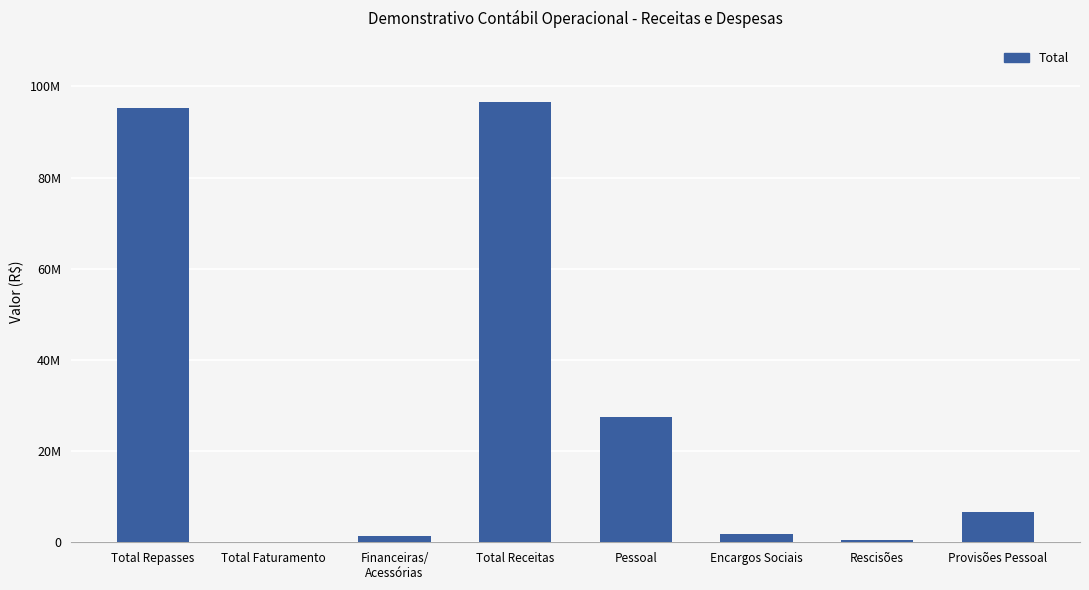

What is the difference between the second highest and minimum values?

95212511.6